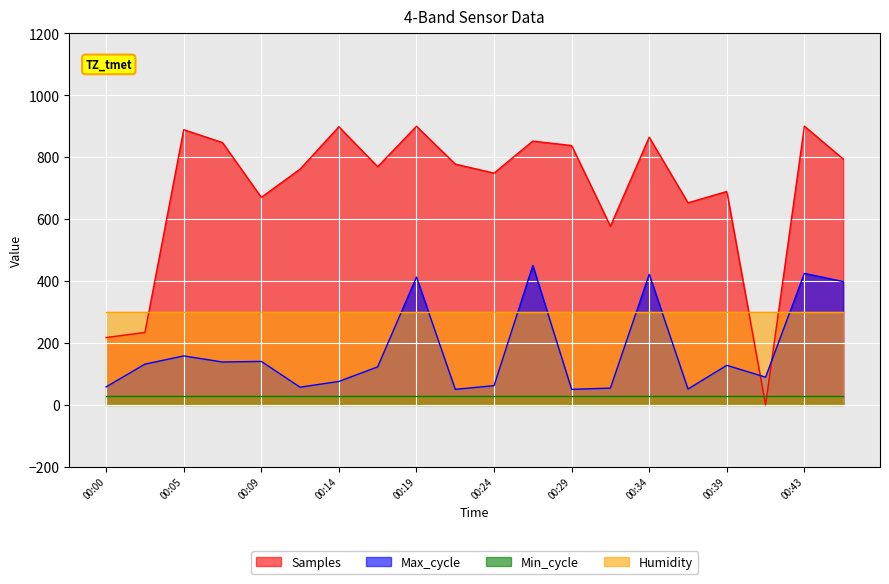

How many intersections are there between Max_cycle and Samples?

2